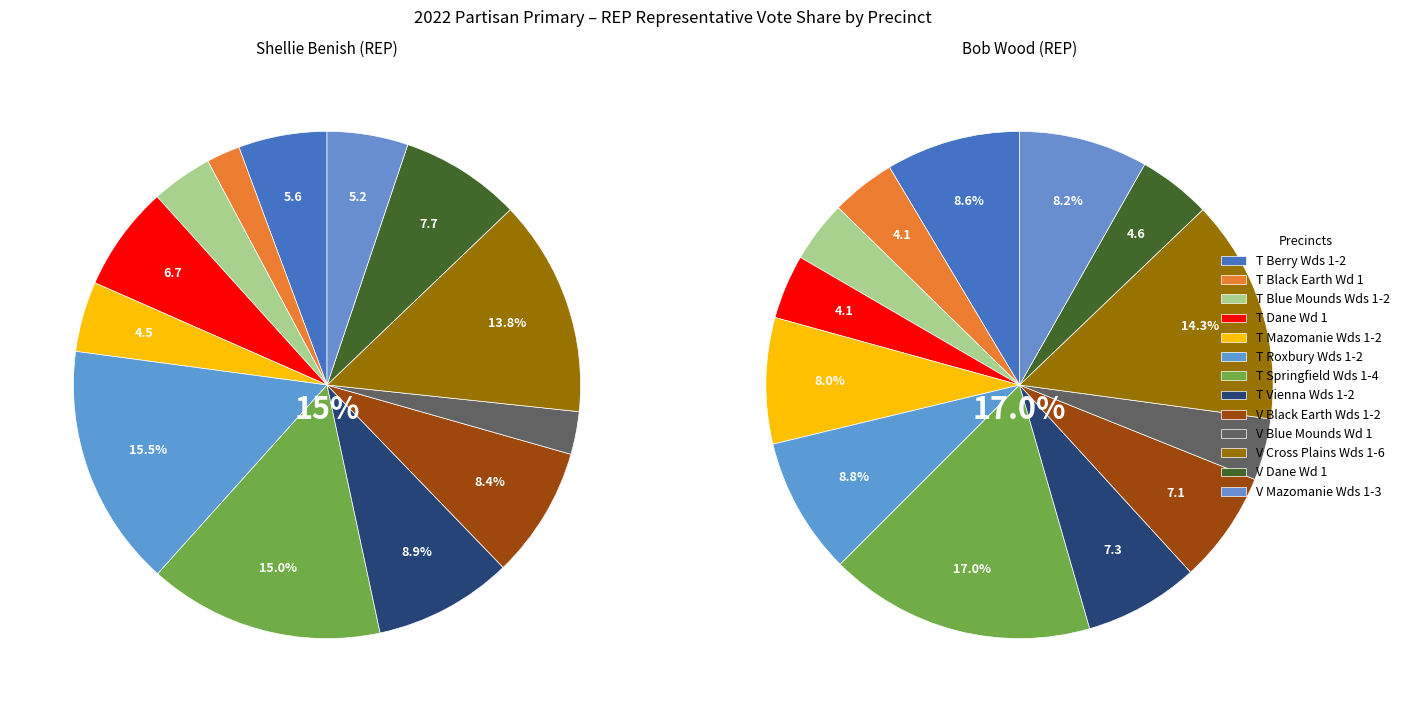

The V Cross Plains Wds 1-6 slice represents 27% of the pie. True or false?

False